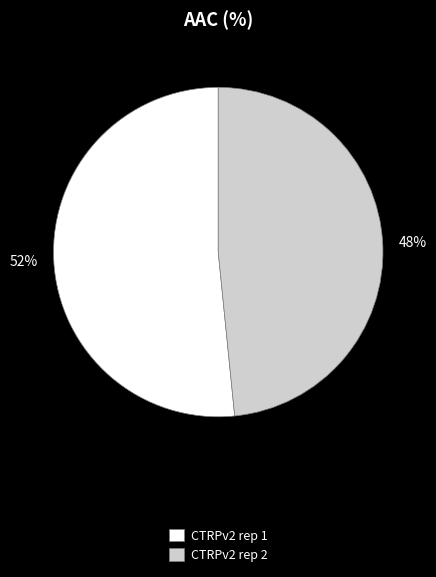

To the nearest percent, what is the combined percentage of CTRPv2 rep 2 and CTRPv2 rep 1?

100%